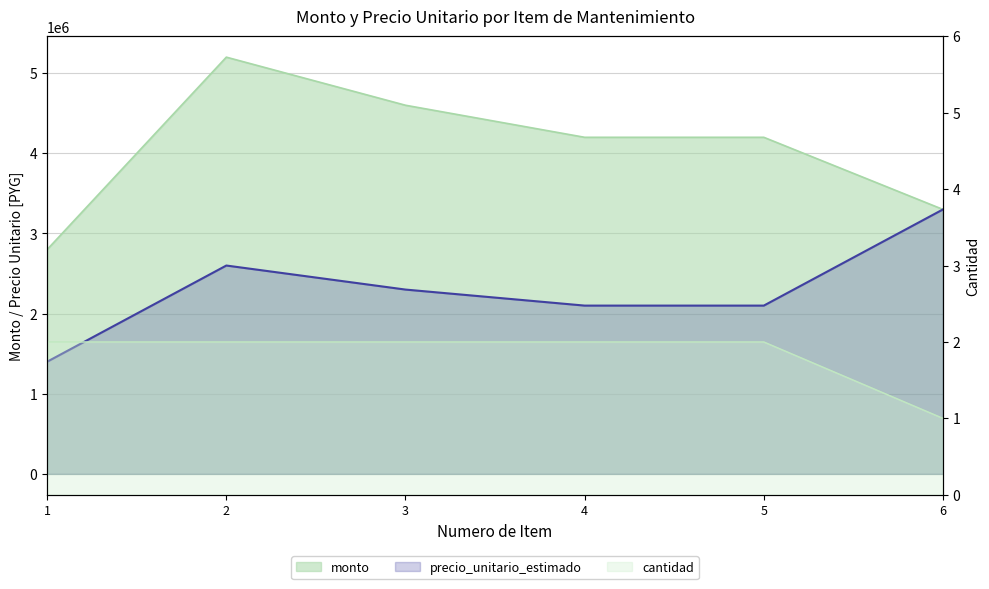

What is the lowest value of the precio_unitario_estimado series?

1400000